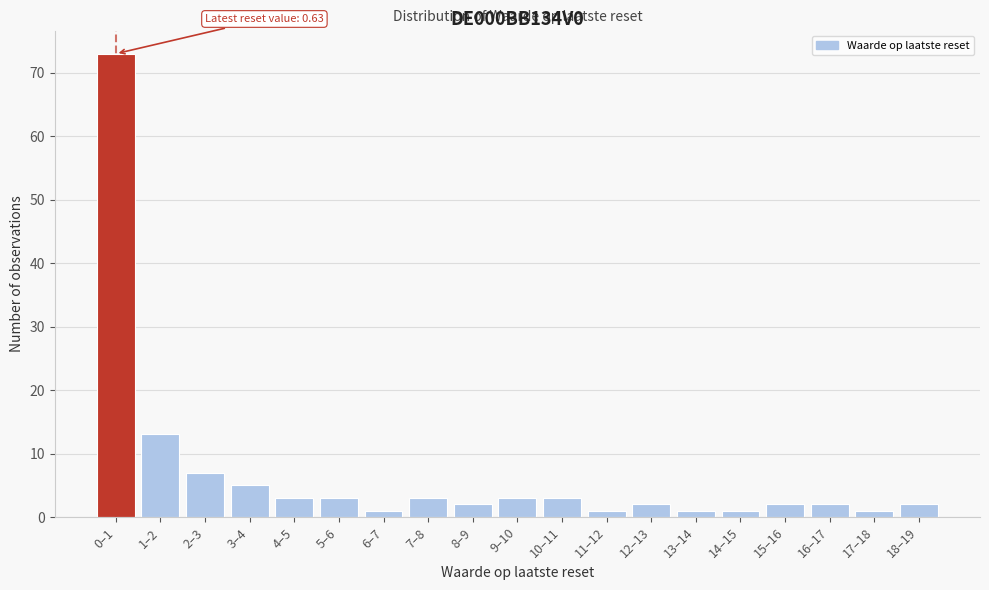

Reading right to left, extract all data points from this chart.

18–19=2	17–18=1	16–17=2	15–16=2	14–15=1	13–14=1	12–13=2	11–12=1	10–11=3	9–10=3	8–9=2	7–8=3	6–7=1	5–6=3	4–5=3	3–4=5	2–3=7	1–2=13	0–1=73